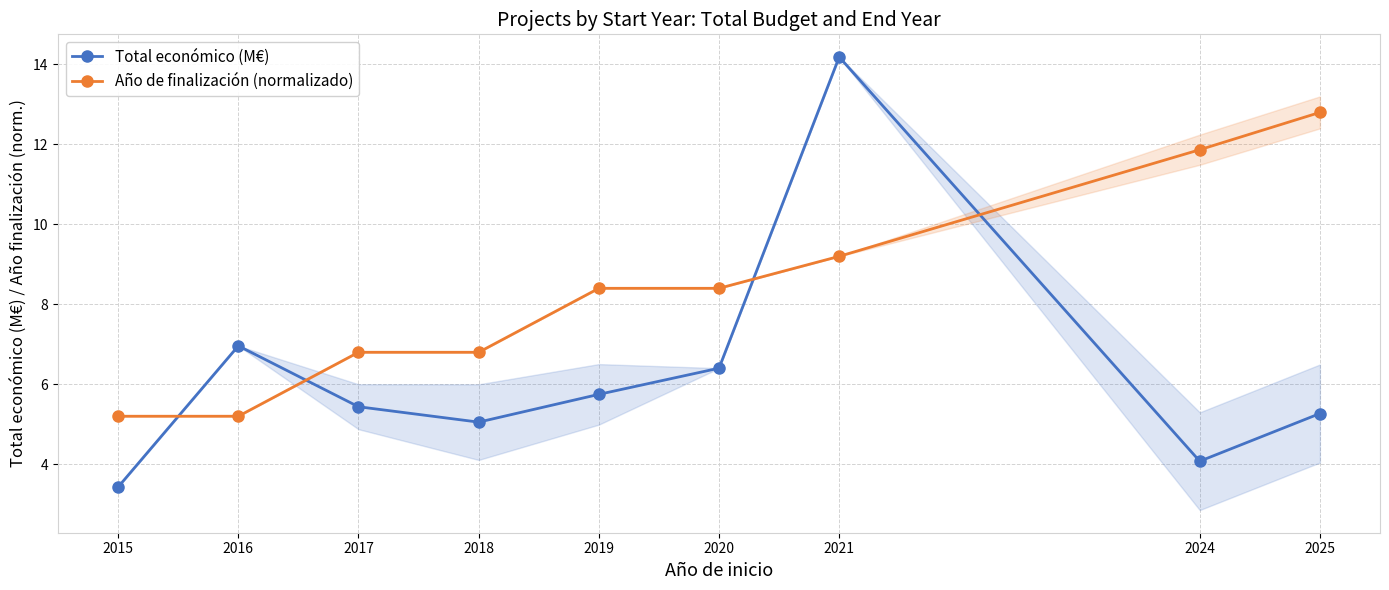

Between 2016 and 2019, which series saw the biggest shift?

Año de finalización (normalizado)